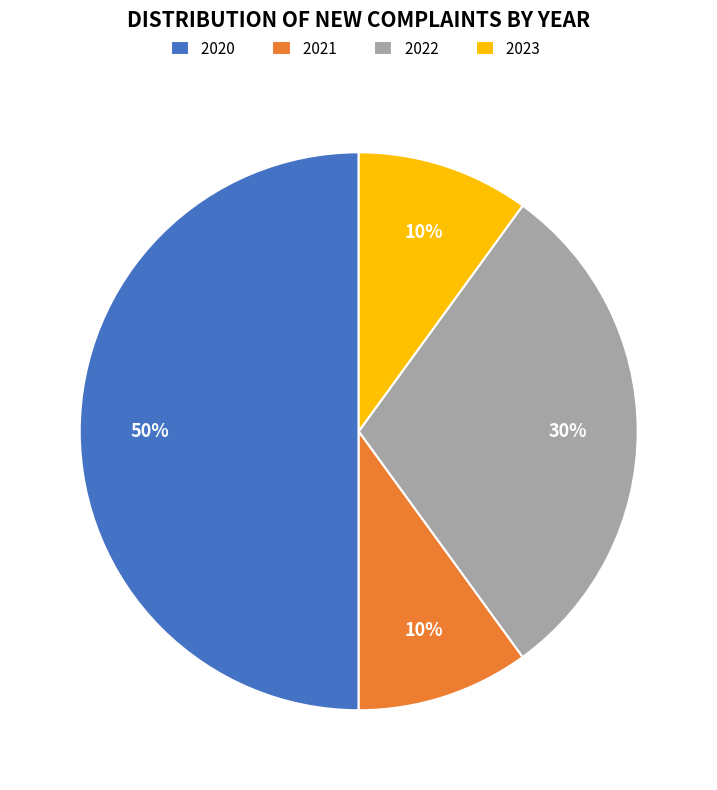

To the nearest percent, what portion does 2020 represent?

50%